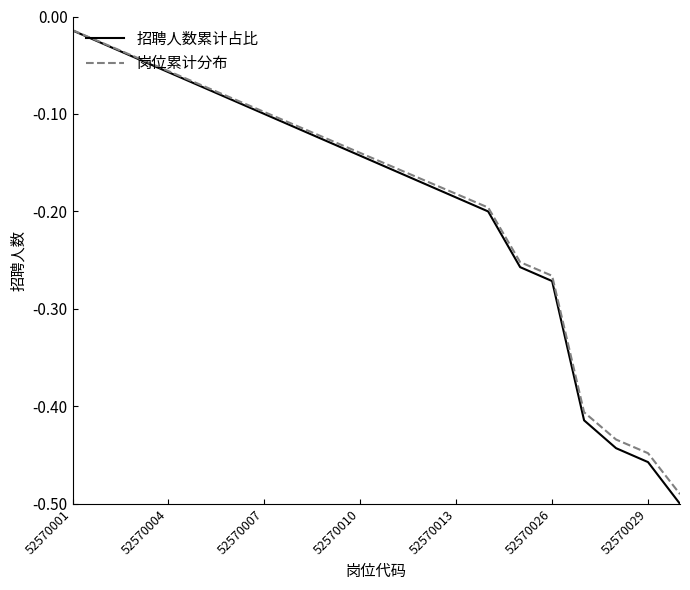

Which series has the widest spread of values?

招聘人数累计占比